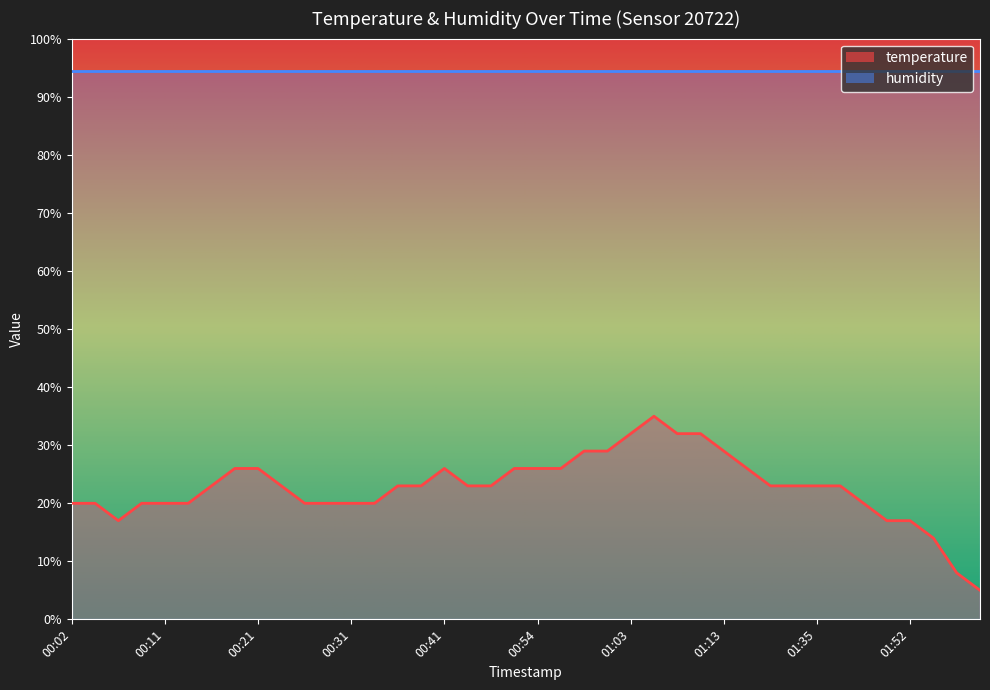

How many data points are less than 22?

16